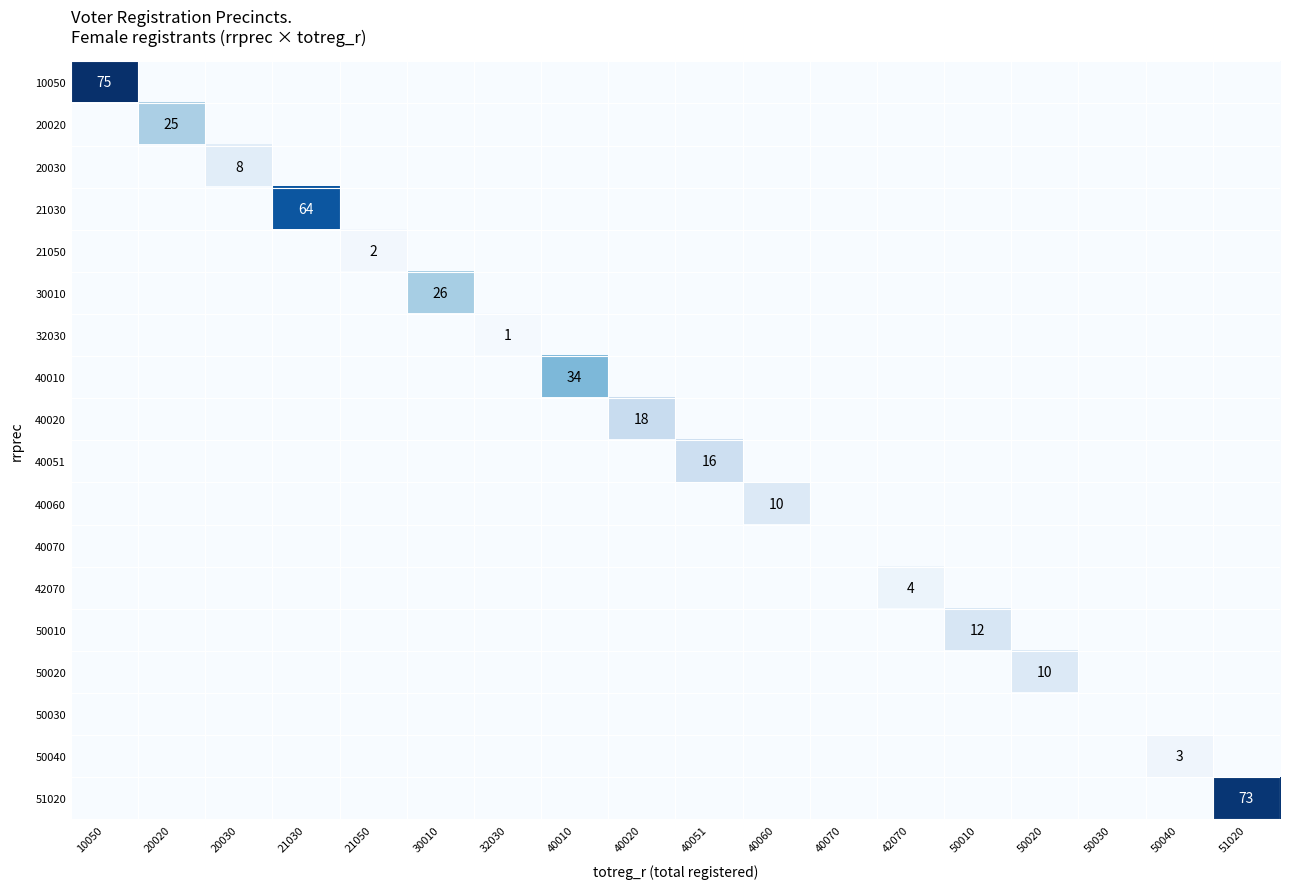

True or false: 20020 has a value of -11 at 50040.

False